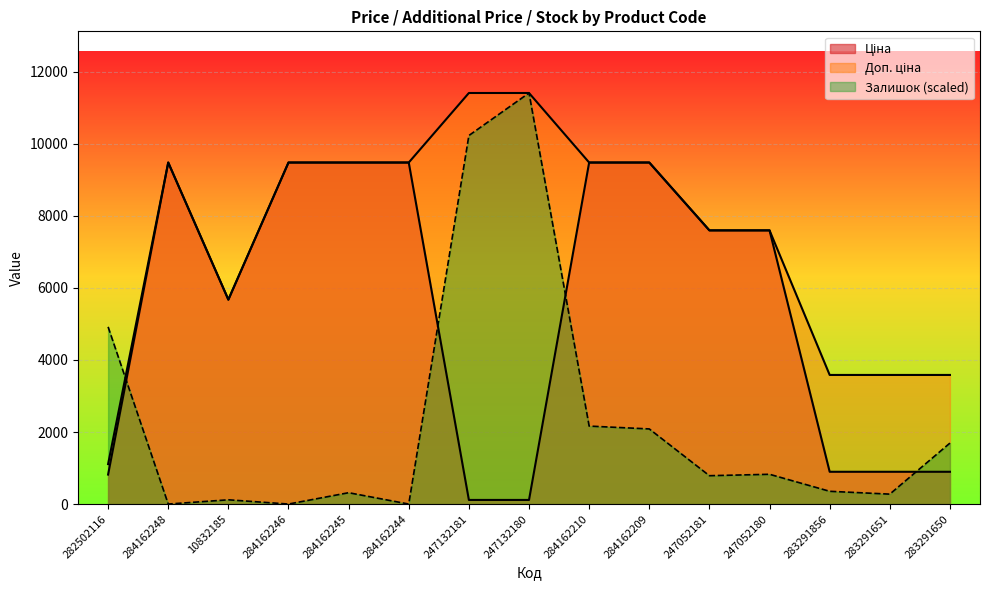

Does the chart display data point markers on the line(s)?

No